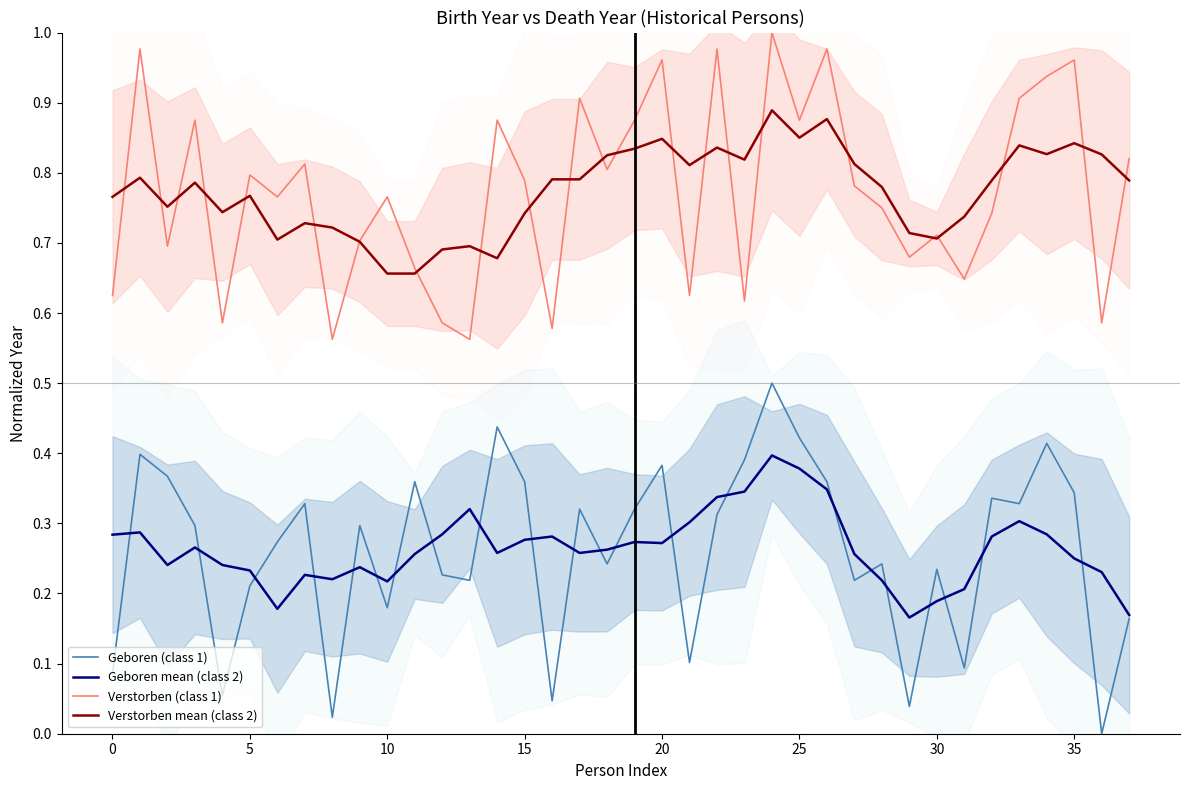

What value does the Verstorben mean (class 2) series have at 18?

0.8